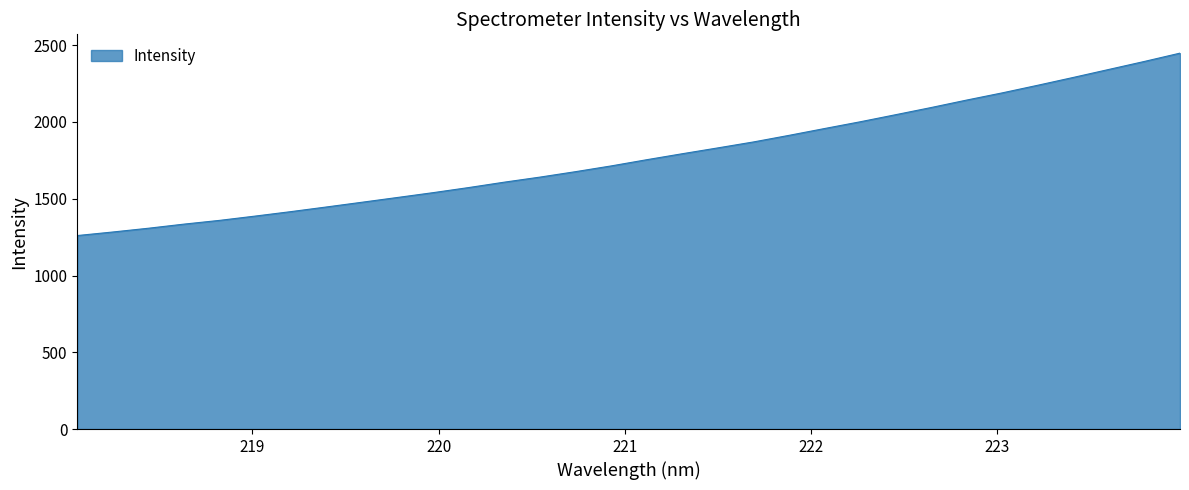

What is the sum of all values?

56843.4